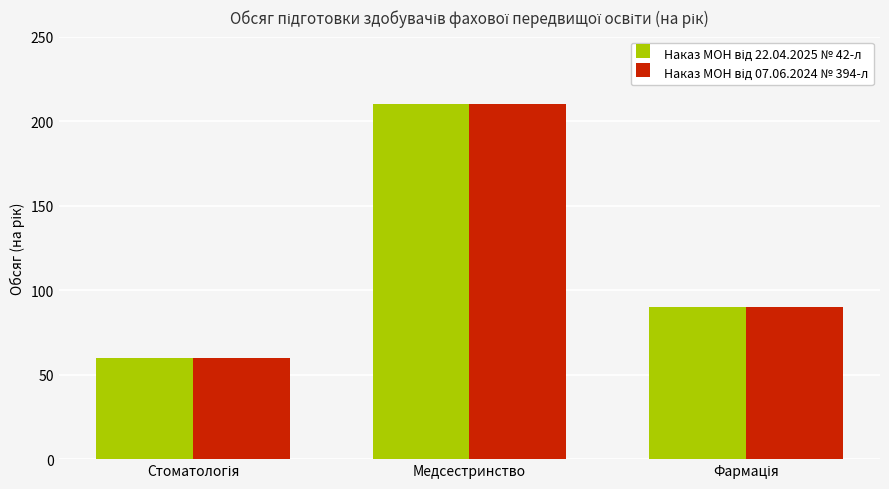

What is the maximum value shown in the chart?

210